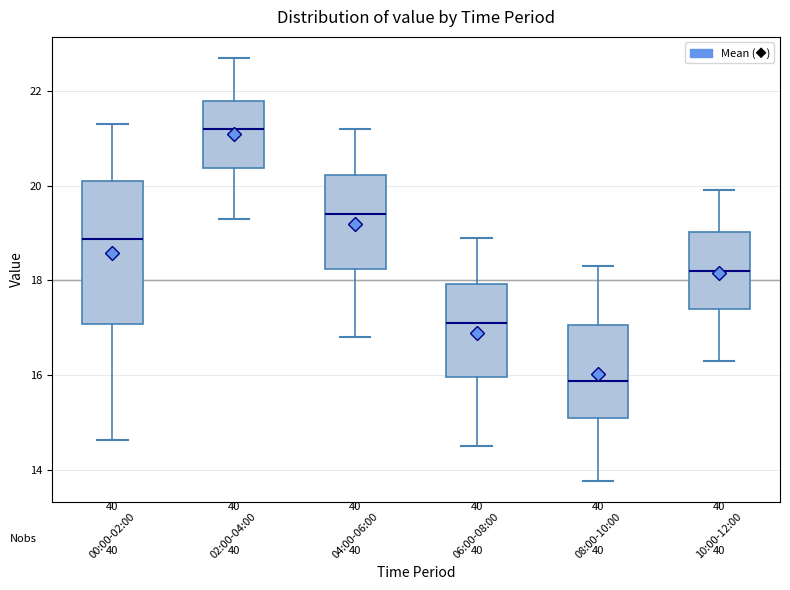

Which box is the tallest, from its lower edge to its upper edge?

00:00-02:00